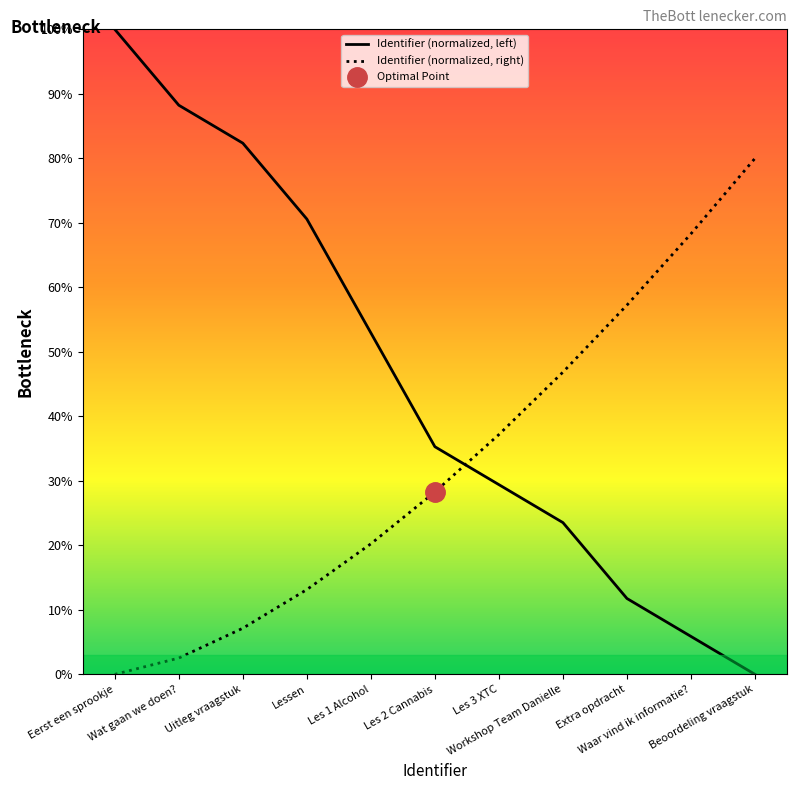

List the labels in order of value, smallest first.

Beoordeling vraagstuk, Waar vind ik informatie?, Extra opdracht, Workshop Team Danielle, Les 3 XTC, Les 2 Cannabis, Les 1 Alcohol, Lessen, Uitleg vraagstuk, Wat gaan we doen?, Eerst een sprookje